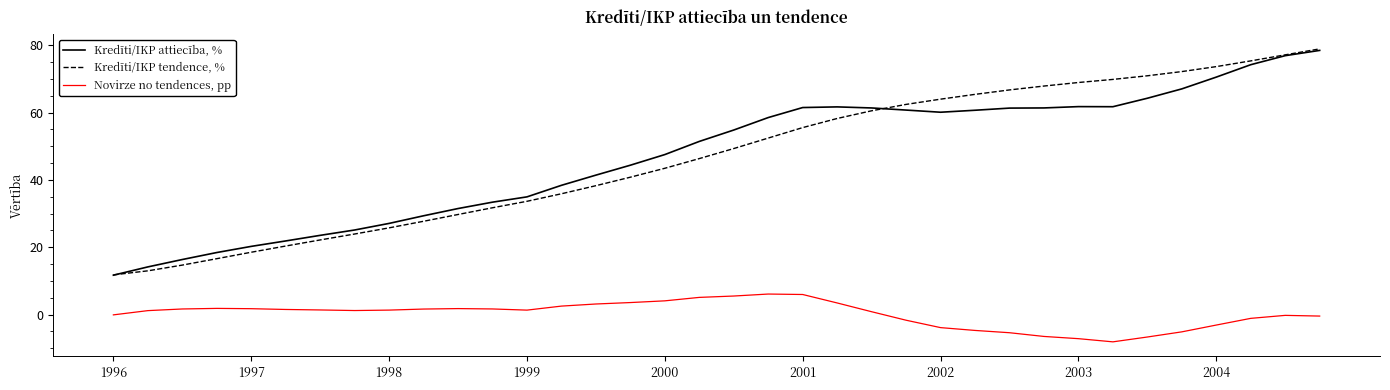

Which series has the widest spread of values?

Kredīti/IKP tendence, %